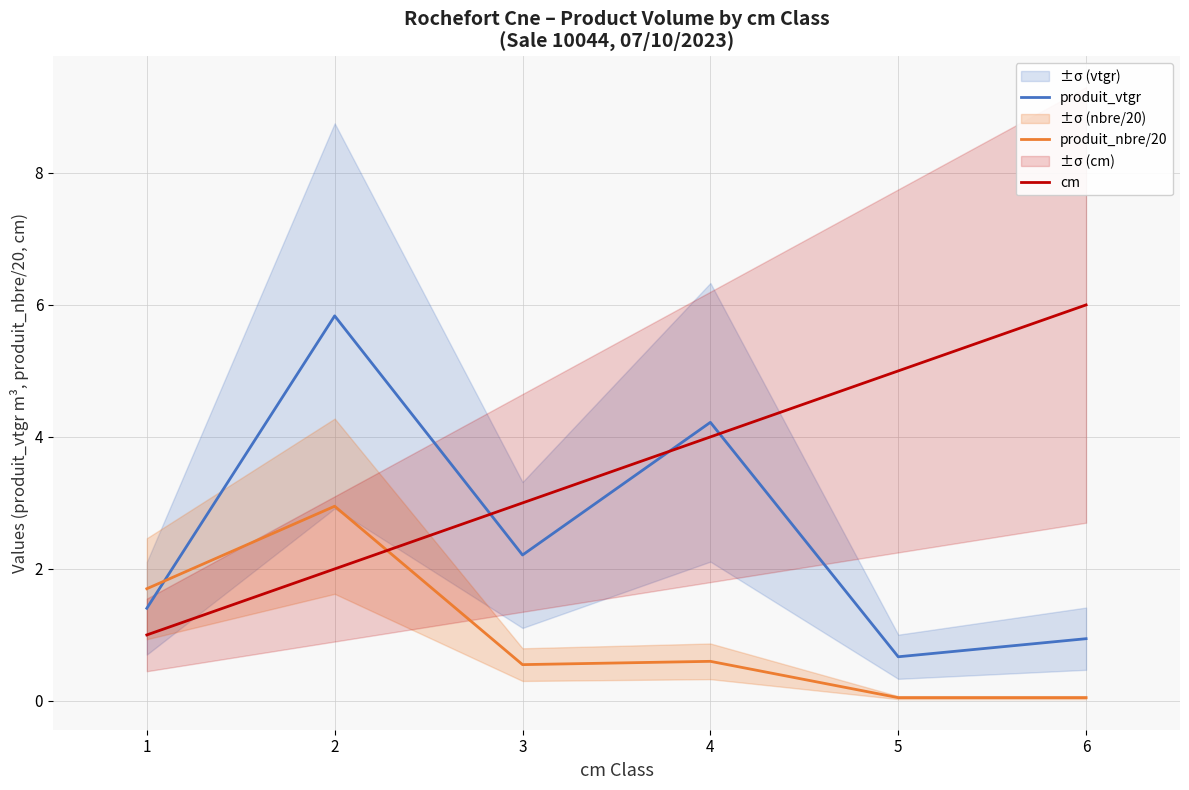

What is the difference between the highest and lowest values at 3?

2.5